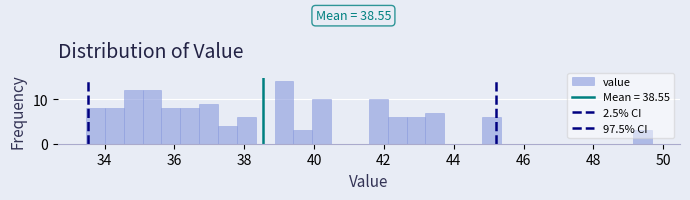

Read against the x-axis, roughly where is the centre of the tallest bar?

39.2